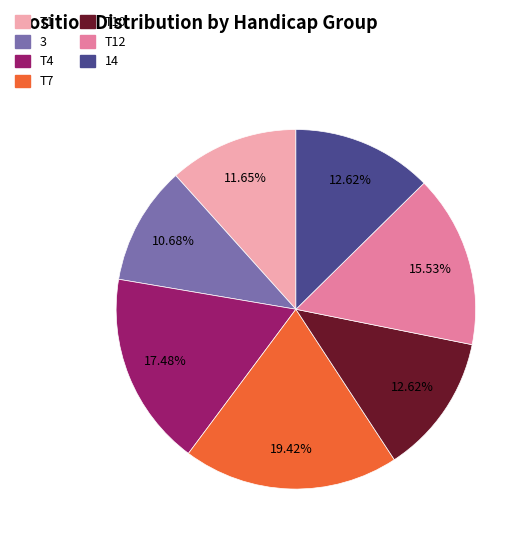

How many slices are in this pie chart?

7